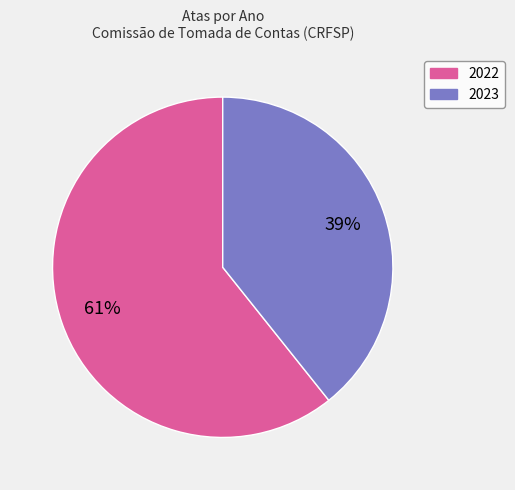

What is the ratio of the value at 2023 to the value at 2022?

0.6